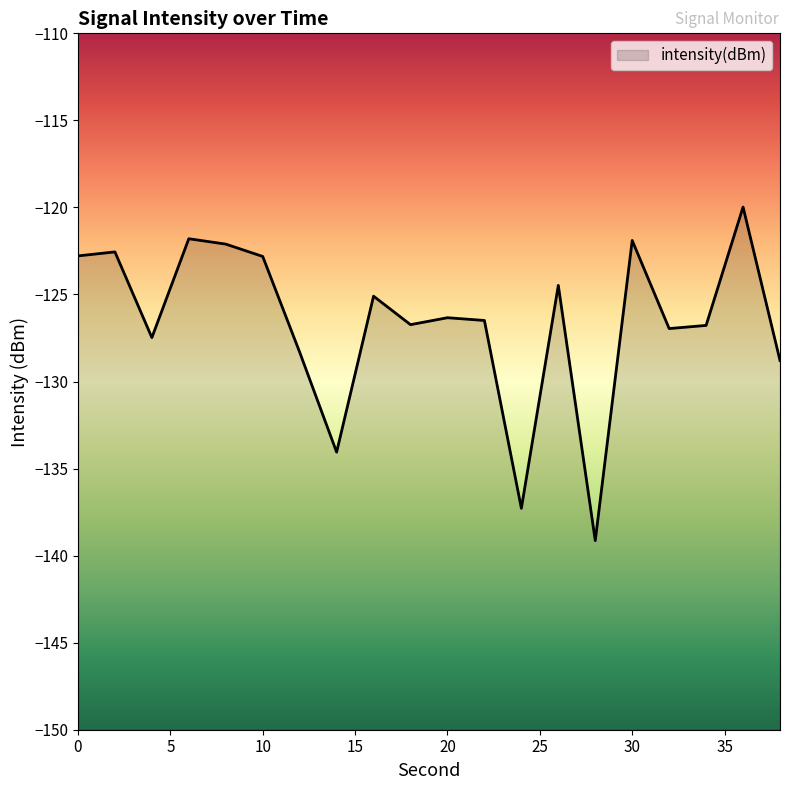

Reading right to left, what are all the values shown in this chart?

-128.8	-120.0	-126.8	-127.0	-121.9	-139.1	-124.5	-137.3	-126.5	-126.3	-126.7	-125.1	-134.1	-128.3	-122.8	-122.1	-121.8	-127.5	-122.6	-122.8